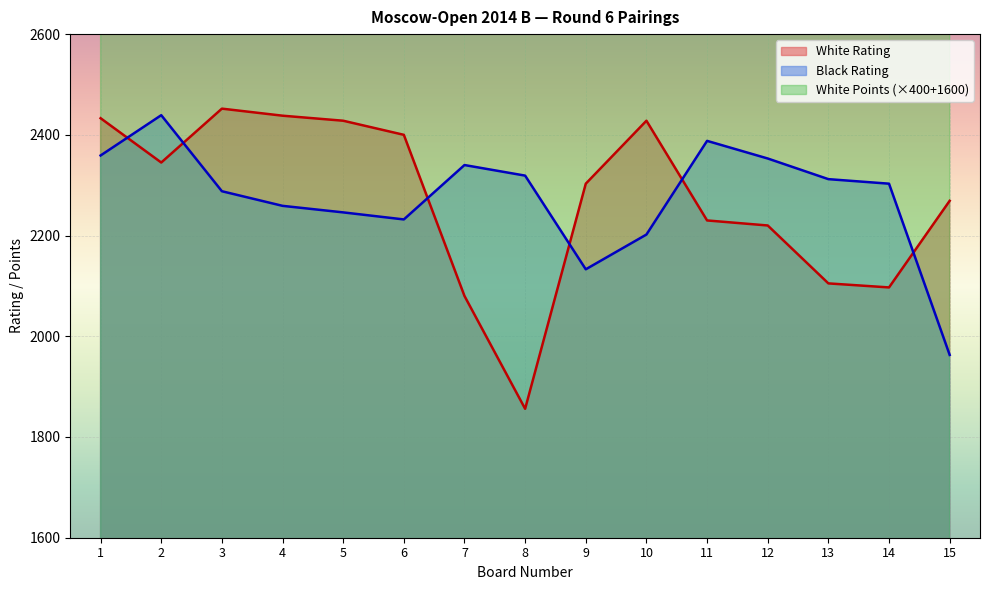

Reading left to right, list all the values displayed in this chart.

White Rating: 1=2433	2=2345	3=2452	4=2438	5=2428	6=2400	7=2080	8=1856	9=2303	10=2428	11=2230	12=2220	13=2105	14=2097	15=2269
Black Rating: 1=2359	2=2439	3=2288	4=2259	5=2246	6=2232	7=2340	8=2319	9=2133	10=2202	11=2388	12=2353	13=2312	14=2303	15=1963
White Points: 1=3600	2=3400	3=3200	4=3200	5=3200	6=3200	7=3200	8=3200	9=3200	10=3000	11=3000	12=3000	13=3000	14=3000	15=3000